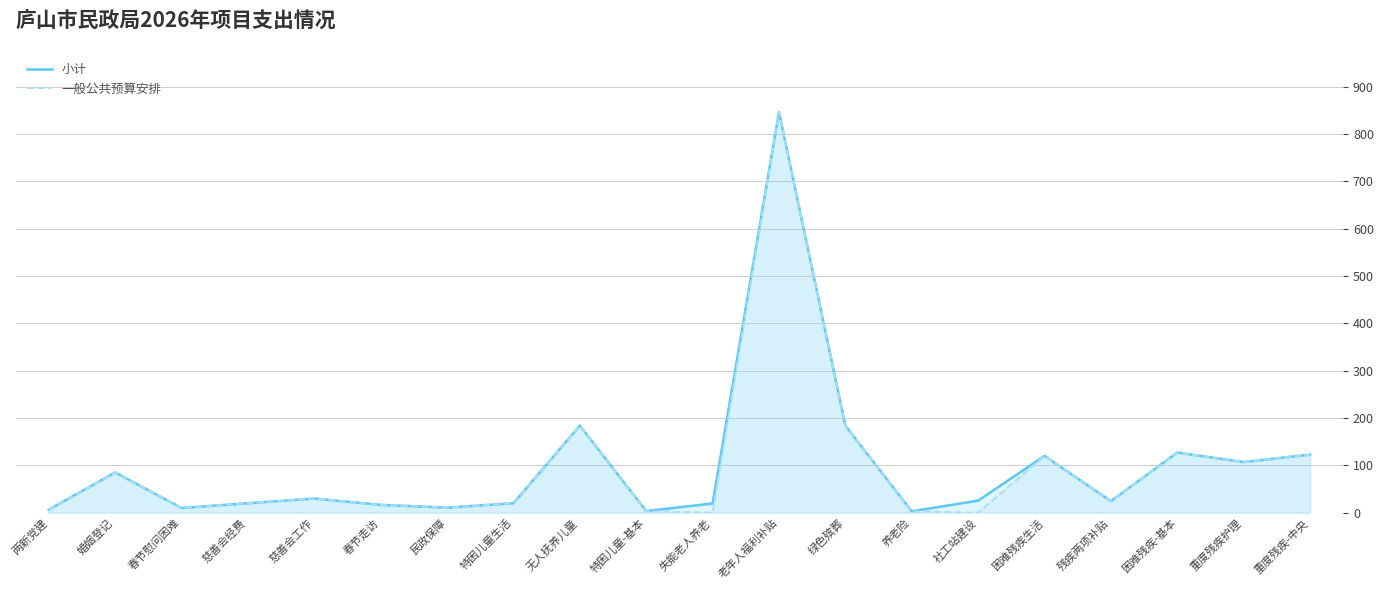

Reading right to left, transcribe all the data shown in this chart.

小计: 122.7	107.0	127.0	24.6	120.0	25.5	3.0	183.6	846.0	19.5	3.5	184.0	20.0	10.8	16.6	30.0	20.0	10.0	85.1	6.5
一般公共预算安排: 122.7	107.0	127.0	24.6	120.0	0.0	3.0	183.6	846.0	0.0	3.5	184.0	20.0	10.8	16.6	30.0	20.0	10.0	85.1	6.5